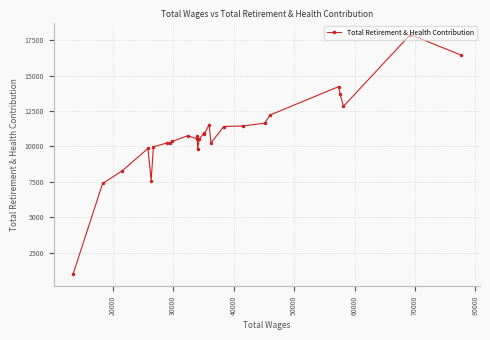

How many lines are shown in the chart?

1